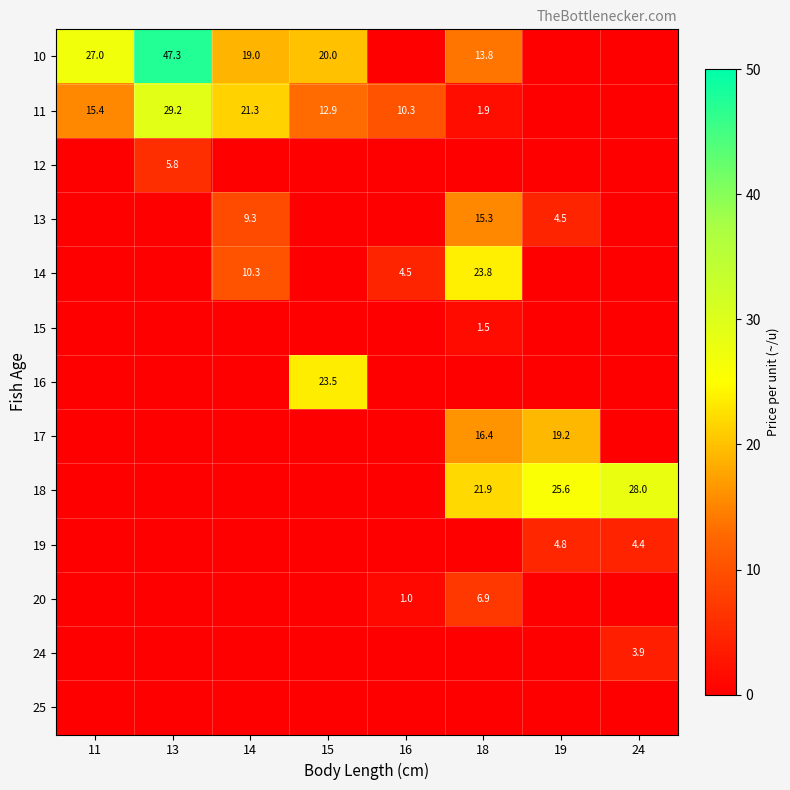

Which has a higher value, 11 or 15?

11